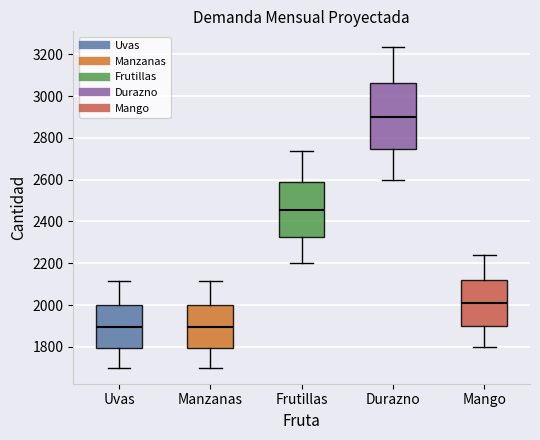

Which box is the tallest, from its lower edge to its upper edge?

Durazno